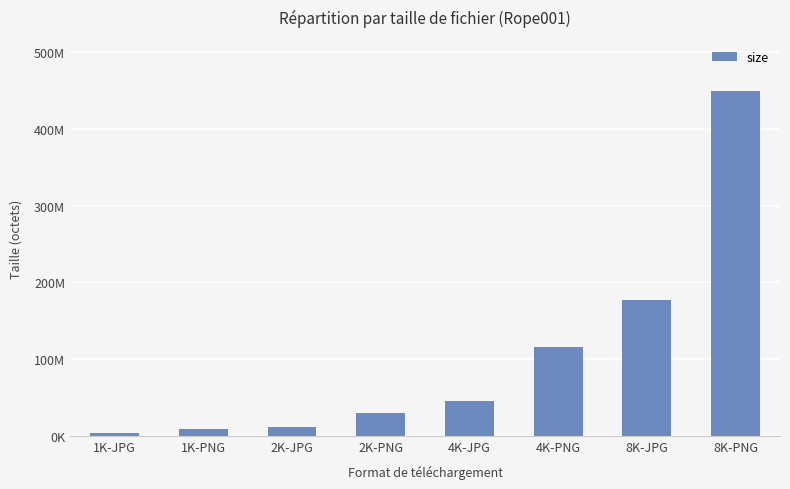

Are the bars grouped side by side (vs. stacked)?

No